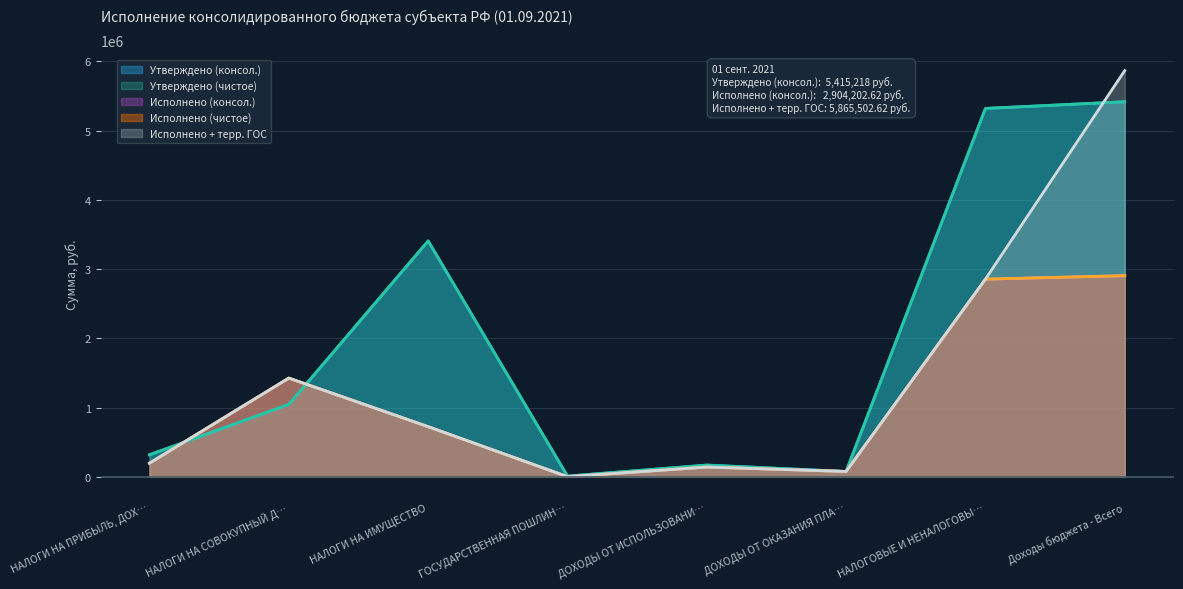

Which series has the widest spread of values?

Исполнено + терр. ГОС